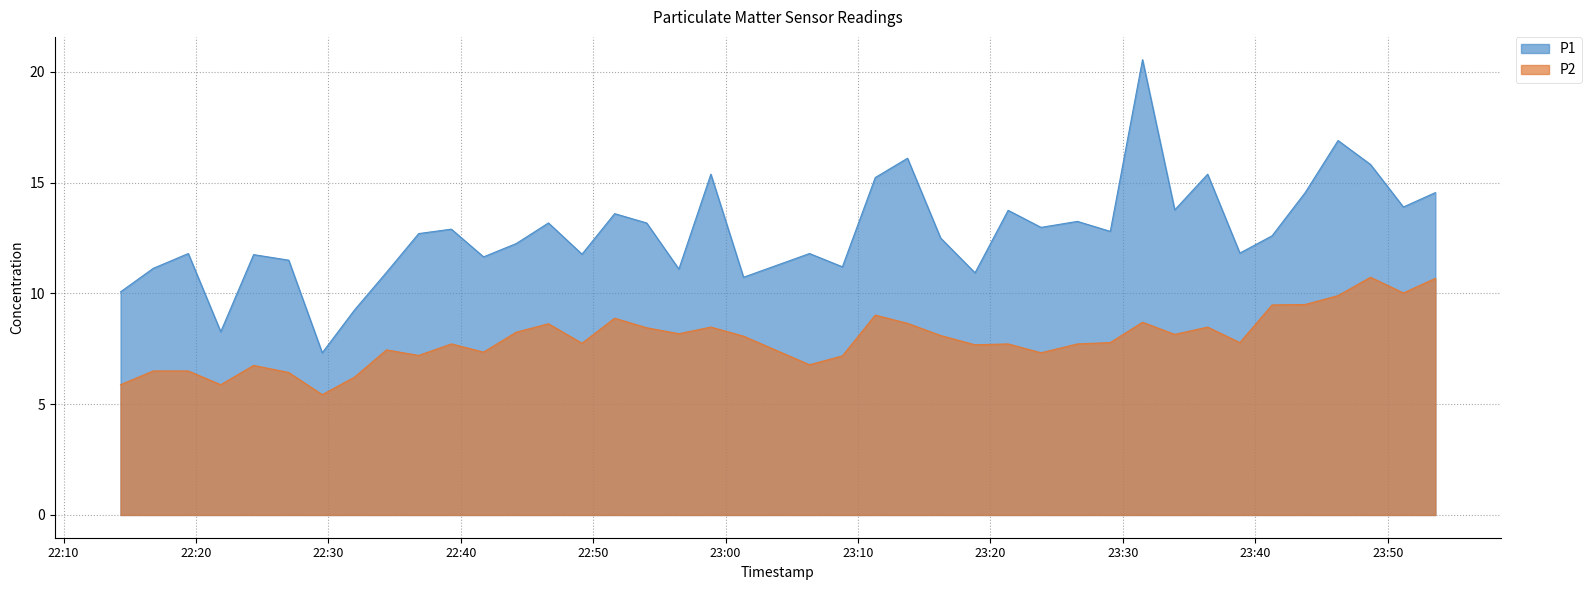

Reading left to right, what are all the values shown in this chart?

P1: 10.1	11.1	11.8	8.3	11.8	11.5	7.3	9.2	10.9	12.7	12.9	11.7	12.2	13.2	11.8	13.6	13.2	11.1	15.4	10.7	11.8	11.2	15.2	16.1	12.5	10.9	13.8	13.0	13.2	12.8	20.6	13.8	15.4	11.8	12.6	14.6	16.9	15.8	13.9	14.6
P2: 5.9	6.5	6.5	5.9	6.8	6.4	5.4	6.2	7.5	7.2	7.7	7.3	8.2	8.6	7.8	8.9	8.4	8.2	8.5	8.1	6.8	7.2	9.0	8.7	8.1	7.7	7.7	7.3	7.7	7.8	8.7	8.2	8.5	7.8	9.5	9.5	9.9	10.7	10.0	10.7